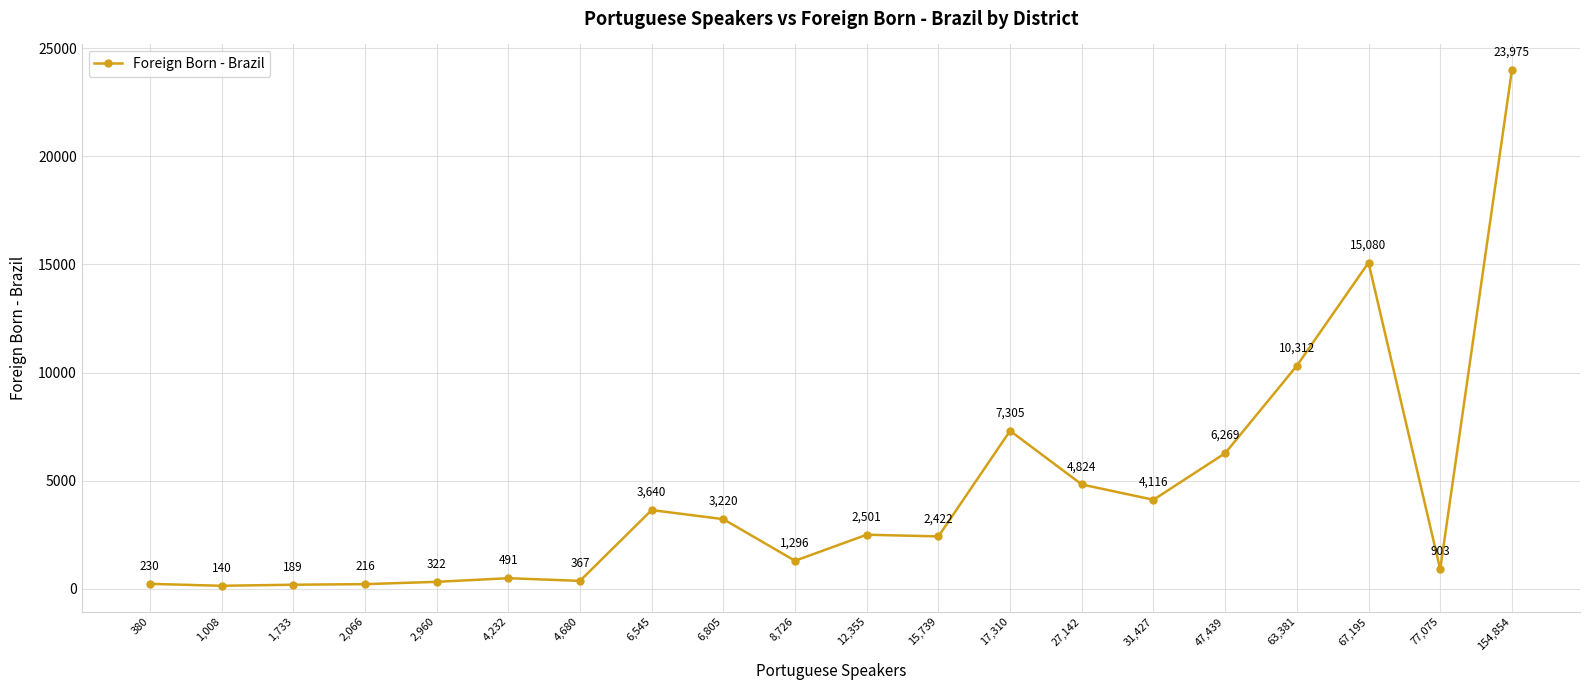

How many interior local valleys (lower than both neighbors) does the data have?

6